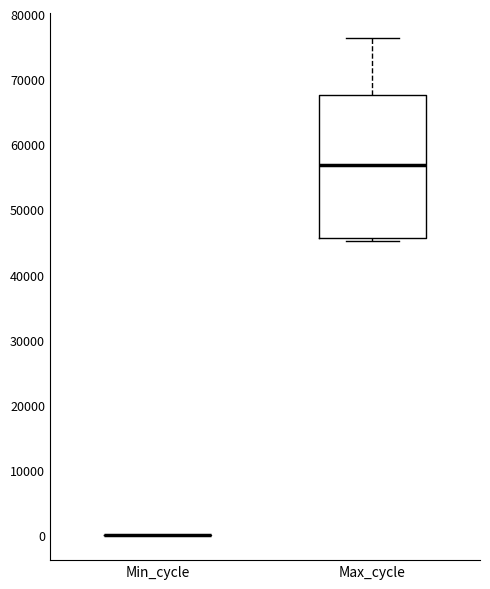

Which box is the tallest, from its lower edge to its upper edge?

Max_cycle